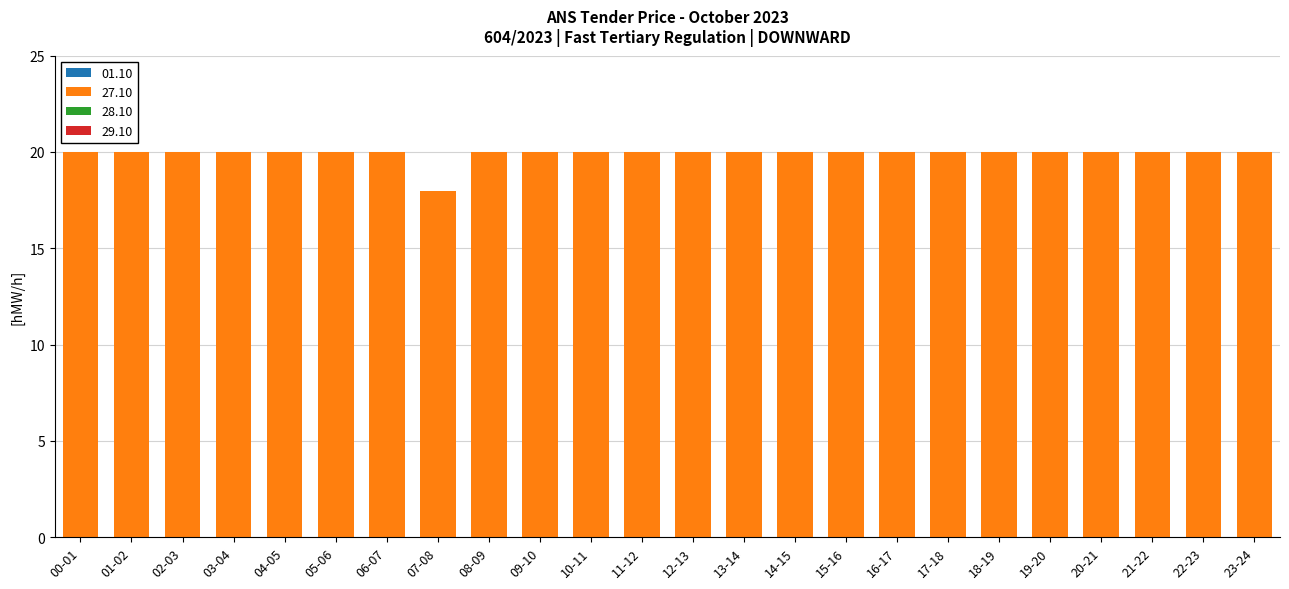

Reading left to right, extract all data points from this chart.

00-01=20	01-02=20	02-03=20	03-04=20	04-05=20	05-06=20	06-07=20	07-08=18	08-09=20	09-10=20	10-11=20	11-12=20	12-13=20	13-14=20	14-15=20	15-16=20	16-17=20	17-18=20	18-19=20	19-20=20	20-21=20	21-22=20	22-23=20	23-24=20